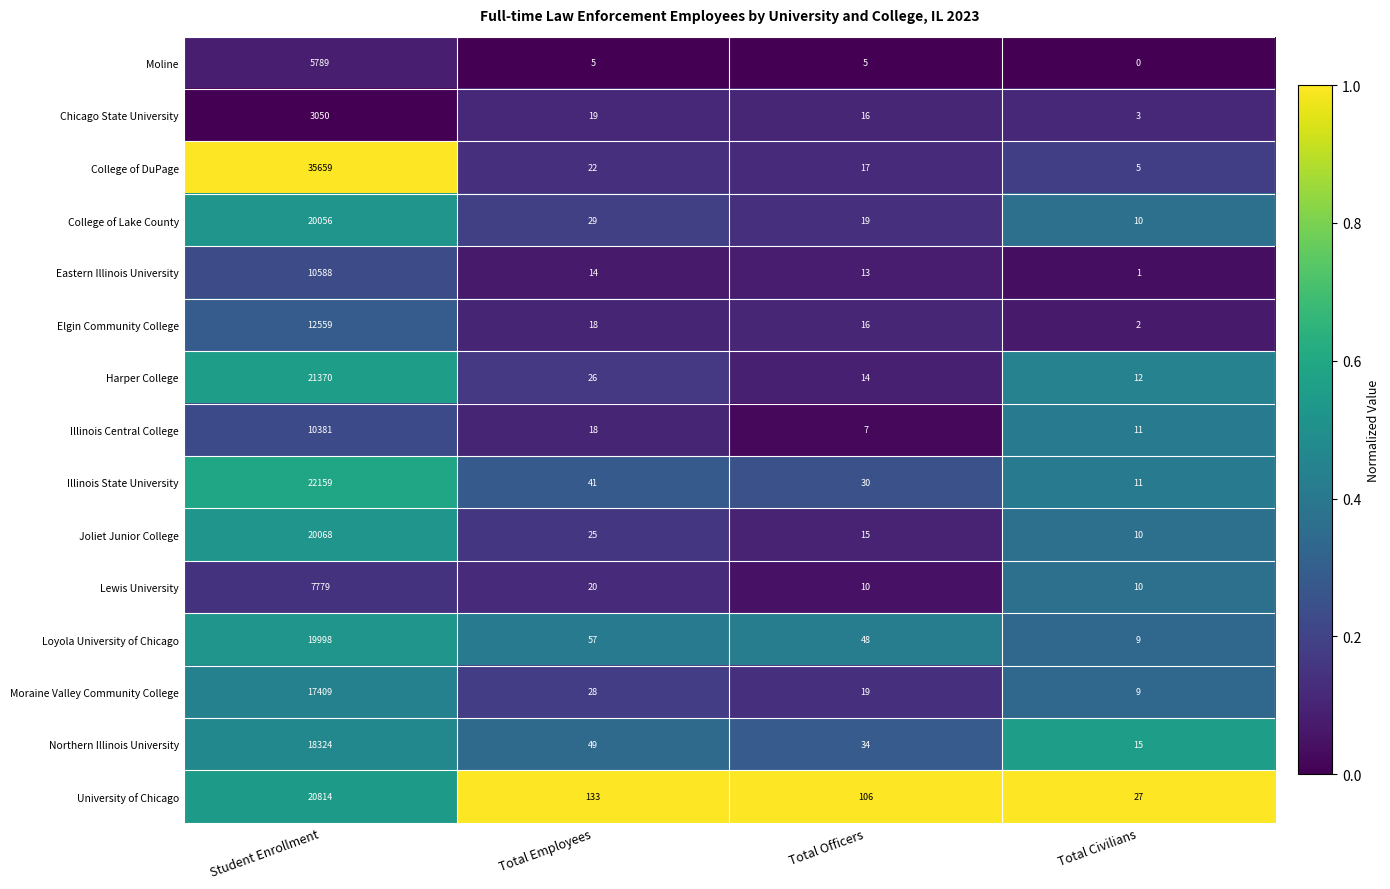

Which series has the widest spread of values?

College of DuPage